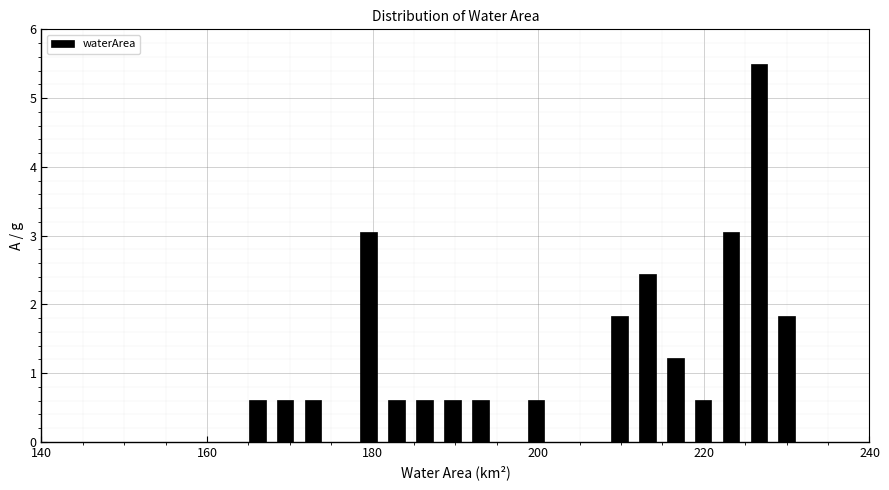

Read against the x-axis, roughly where is the centre of the tallest bar?

226